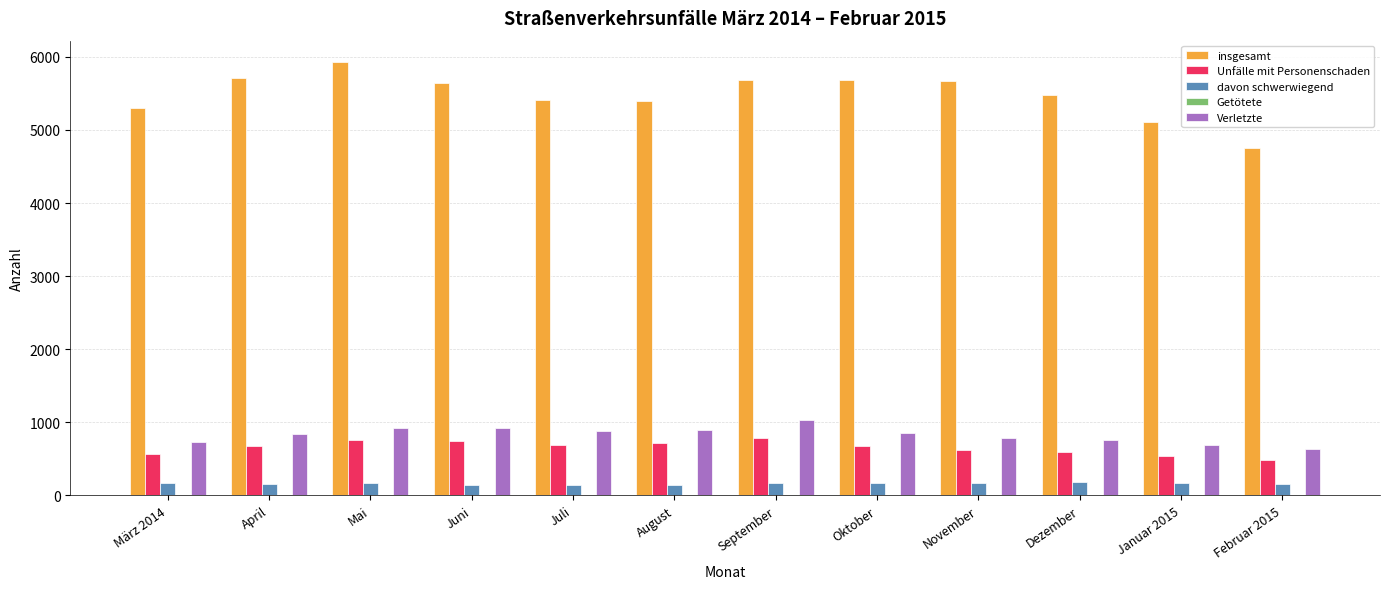

Which series changed the most between Mai and Februar 2015?

insgesamt